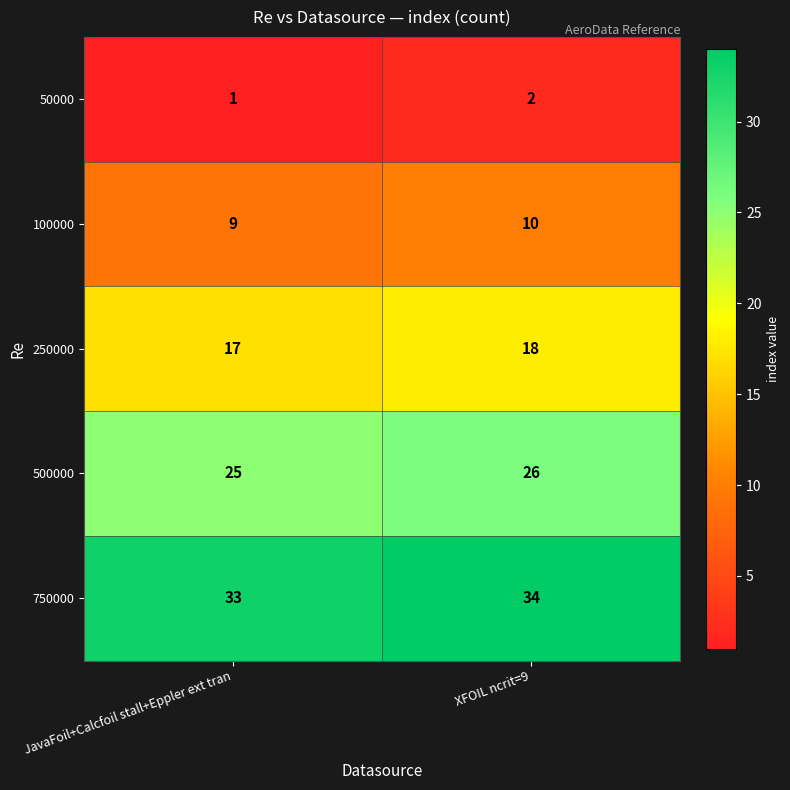

List the series in order of their overall mean, lowest first.

50000, 100000, 250000, 500000, 750000